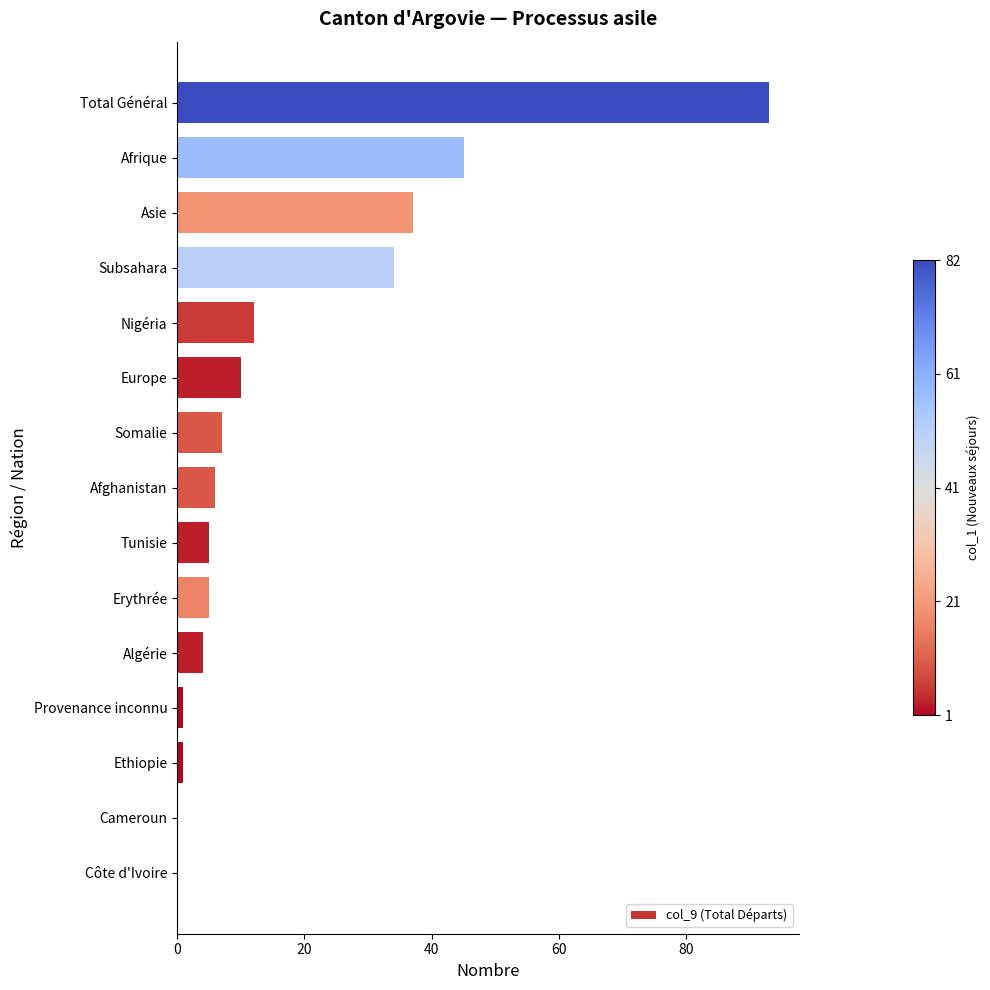

What is the ratio of the value at Afrique to the value at Somalie?

6.4